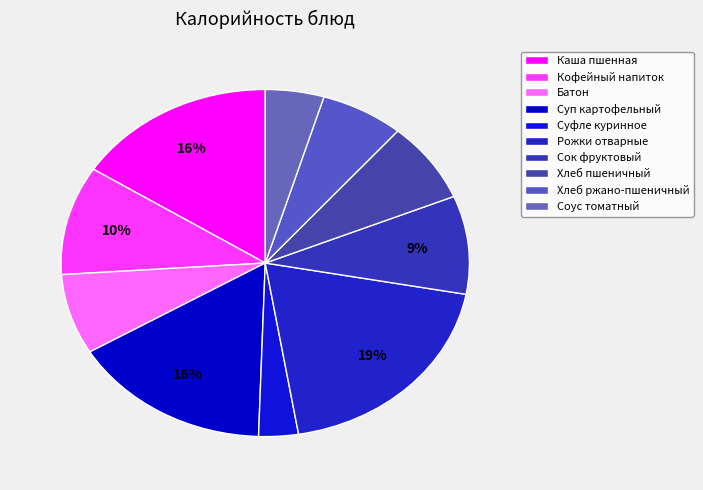

What is the ratio of the value at Суфле куринное to the value at Сок фруктовый?

0.3